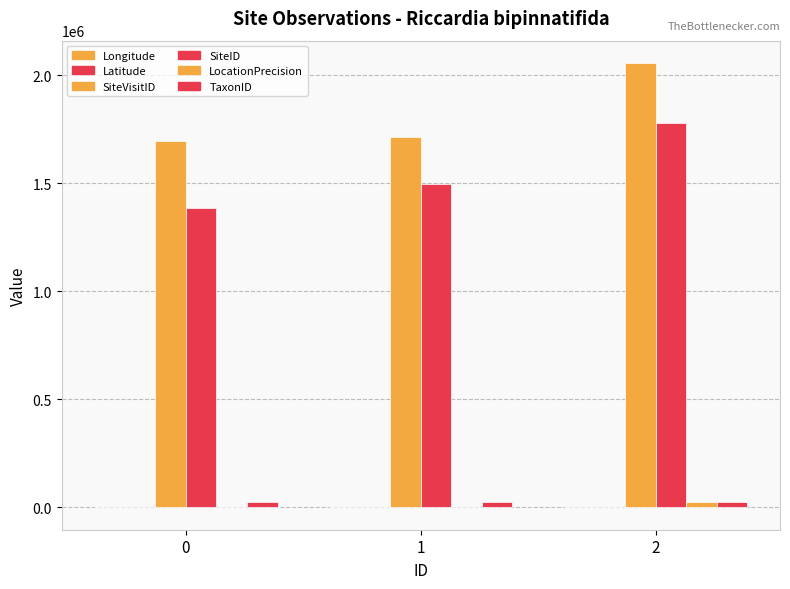

The LocationPrecision series shows 1240.1 at 0. True or false?

False